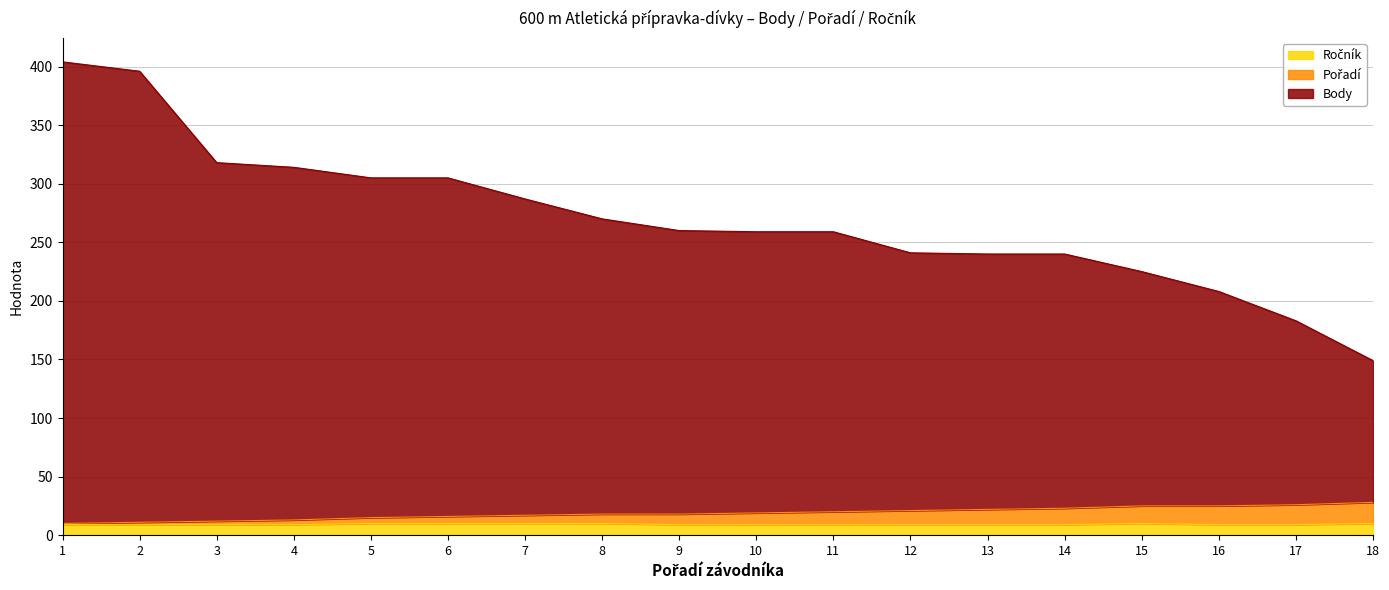

Reading left to right, transcribe all the data shown in this chart.

Body: 404	396	318	314	305	305	287	270	260	259	259	241	240	240	225	208	183	149
Pořadí: 10	11	12	13	15	16	17	18	18	19	20	21	22	23	25	25	26	28
Ročník: 9	9	9	9	10	10	10	10	9	9	9	9	9	9	10	9	9	10